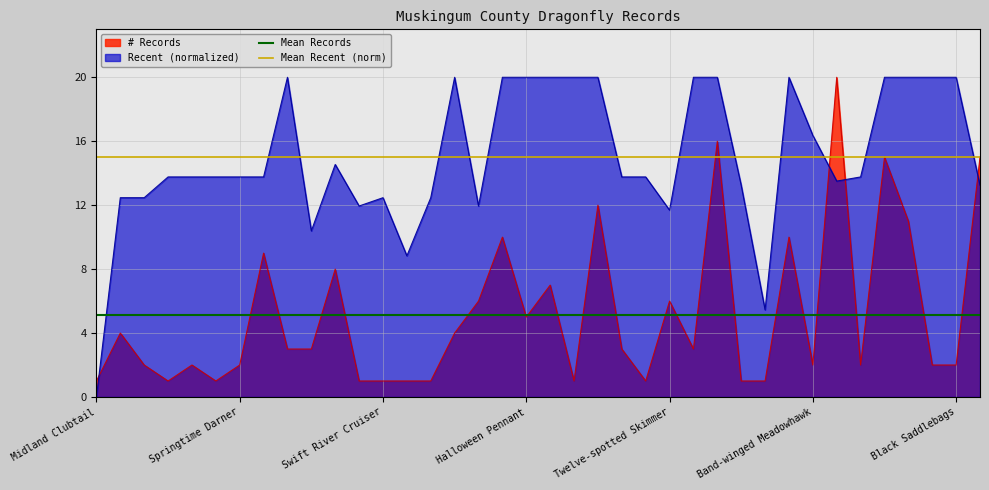

Read the Mean Records value at Midland Clubtail.

5.1